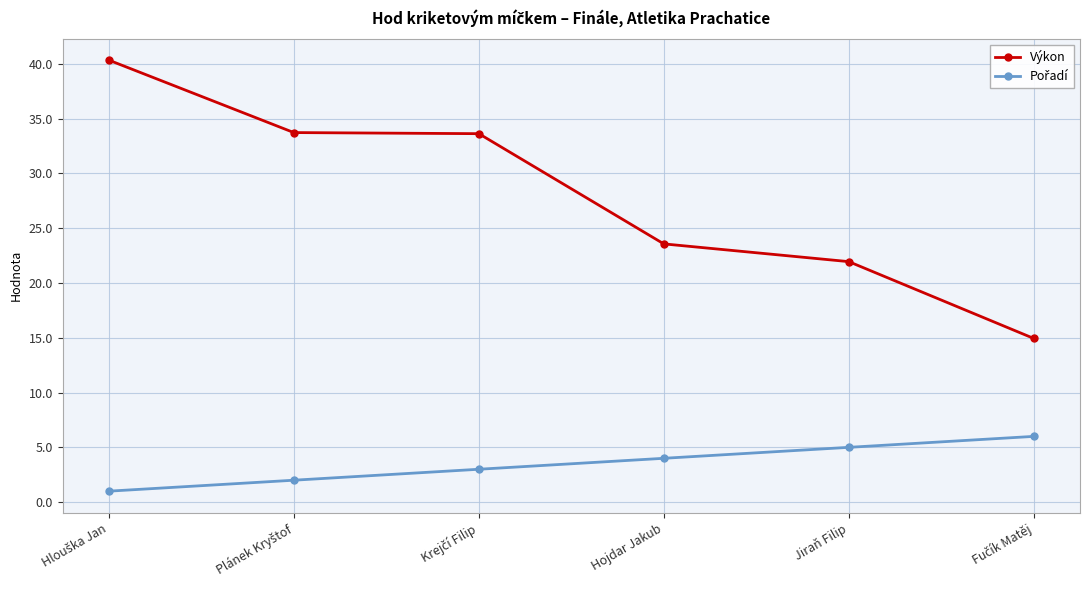

What is the minimum value shown in the chart?

1.0